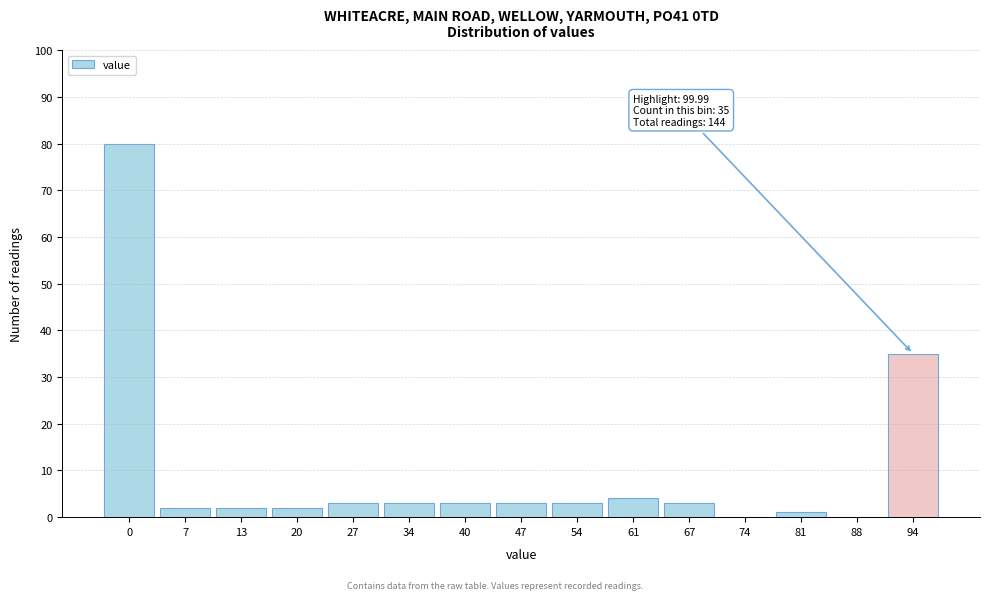

Reading left to right, extract all data points from this chart.

0=80	7=2	13=2	20=2	27=3	34=3	40=3	47=3	54=3	61=4	67=3	74=0	81=1	88=0	94=35